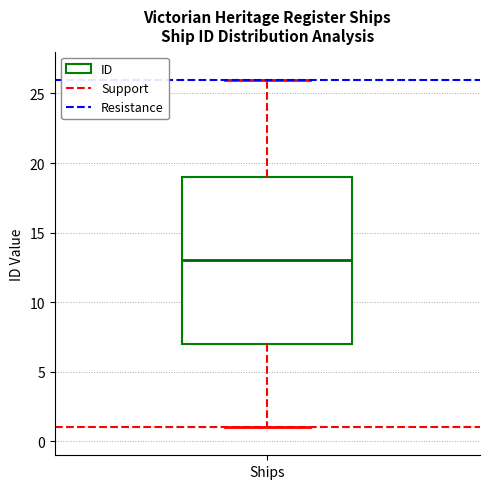

Transcribe this box plot: give where the median line is, the range the box spans, and where the two whiskers end, as read against the y-axis. The values are not printed on the chart, so give them approximately, as read against the axis.

median 13, box 7 to 19, whiskers 1 to 26